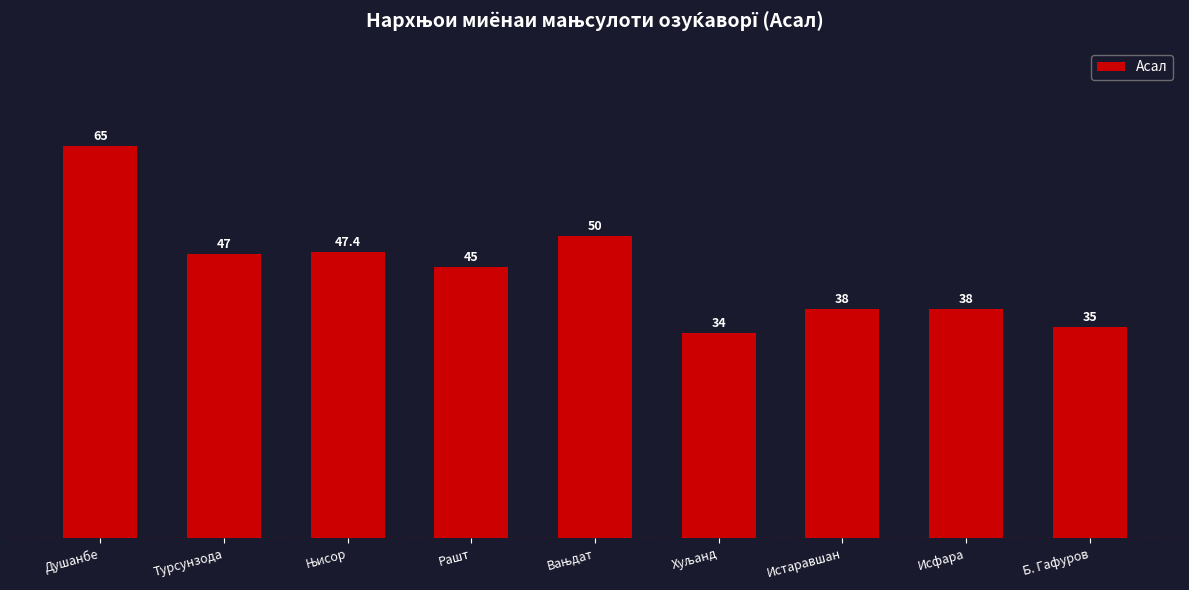

What is the change in value from Исфара to Б. Гафуров?

-3.0